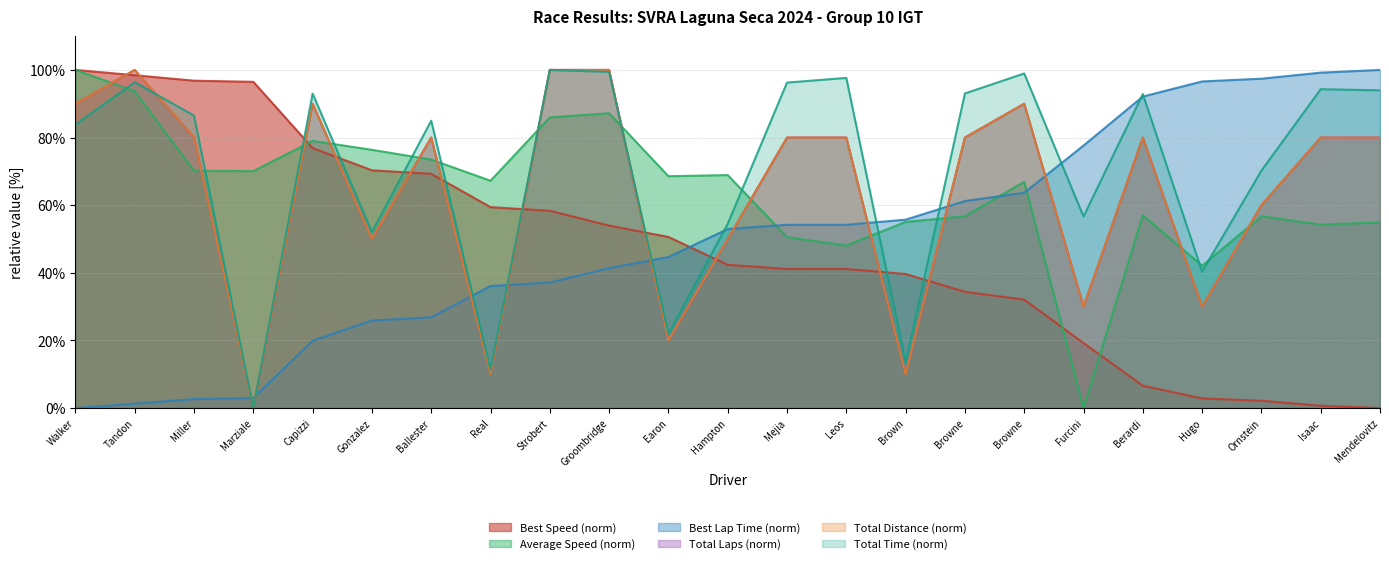

At which label does Average Speed first exceed 67?

Walker